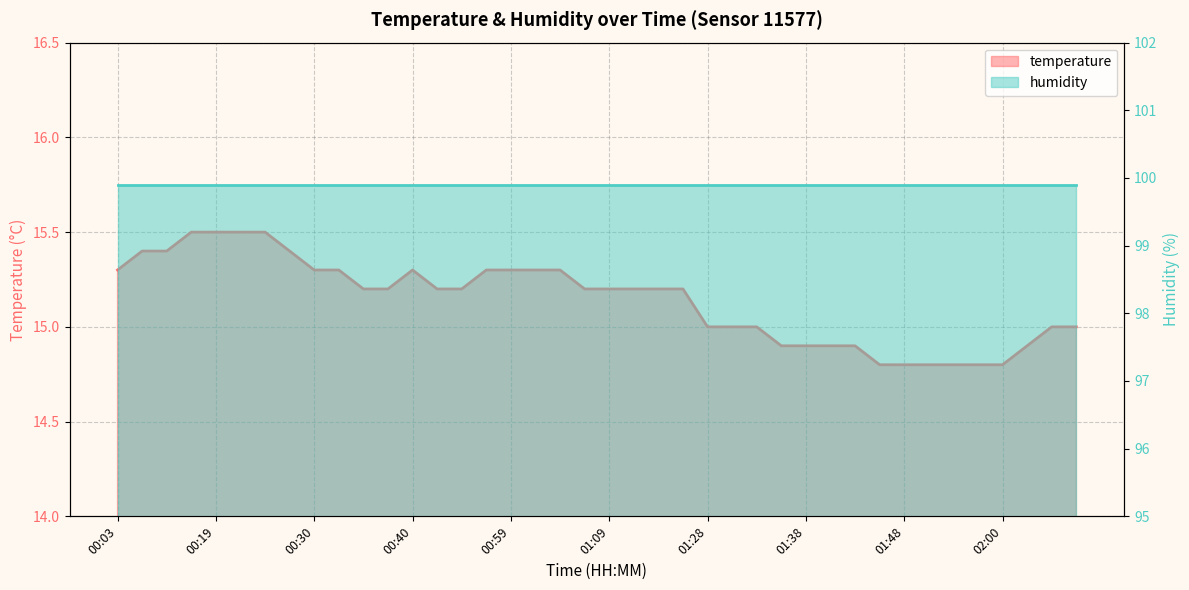

The value at 01:33 is 15.0. True or false?

True